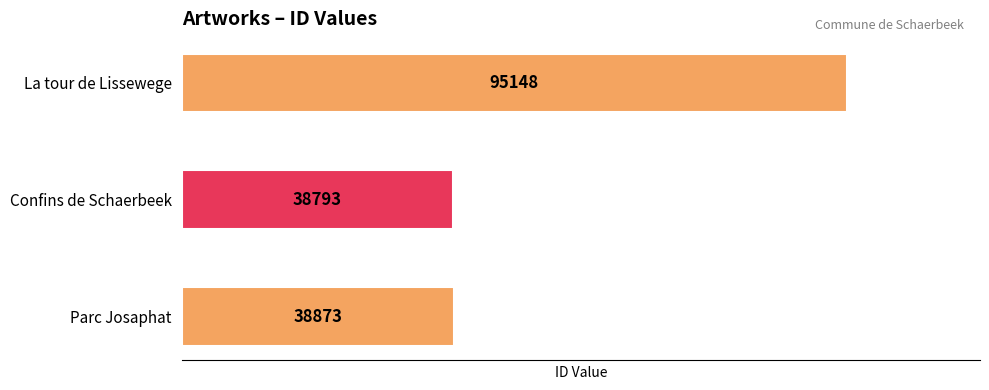

What is the ratio of the value at La tour de Lissewege to the value at Parc Josaphat?

2.4